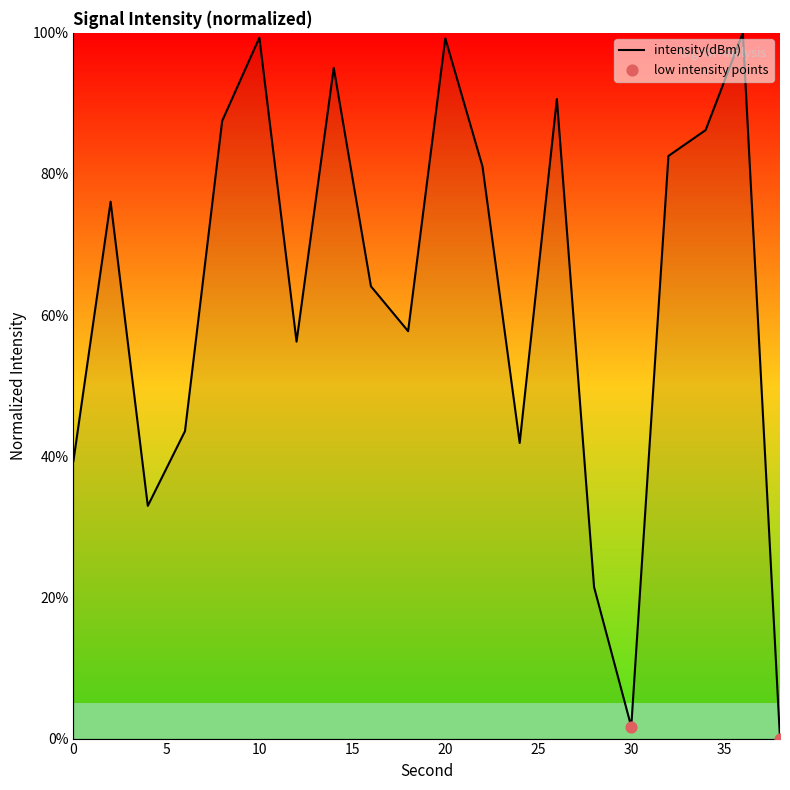

What is the greatest value displayed?

100.0